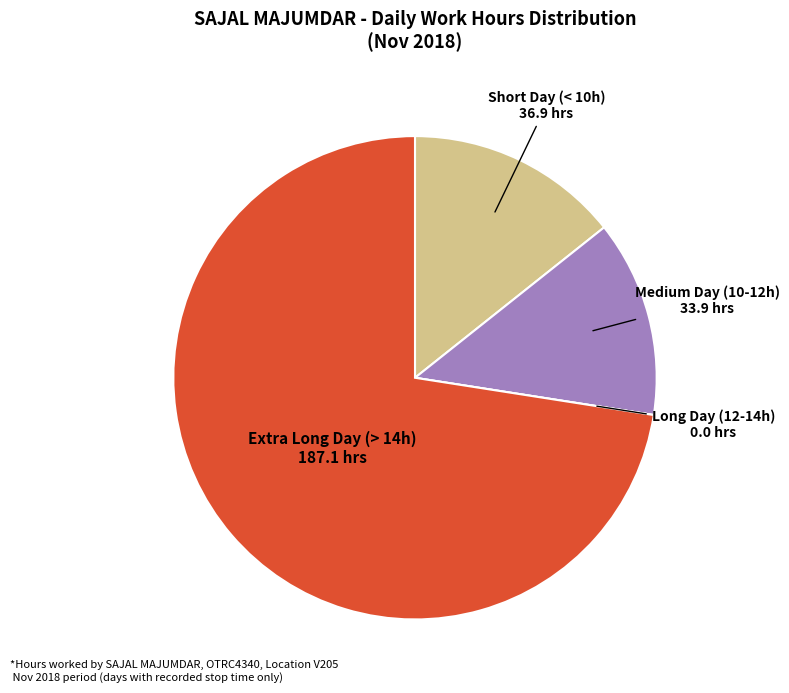

Is there a majority slice in this chart?

Yes